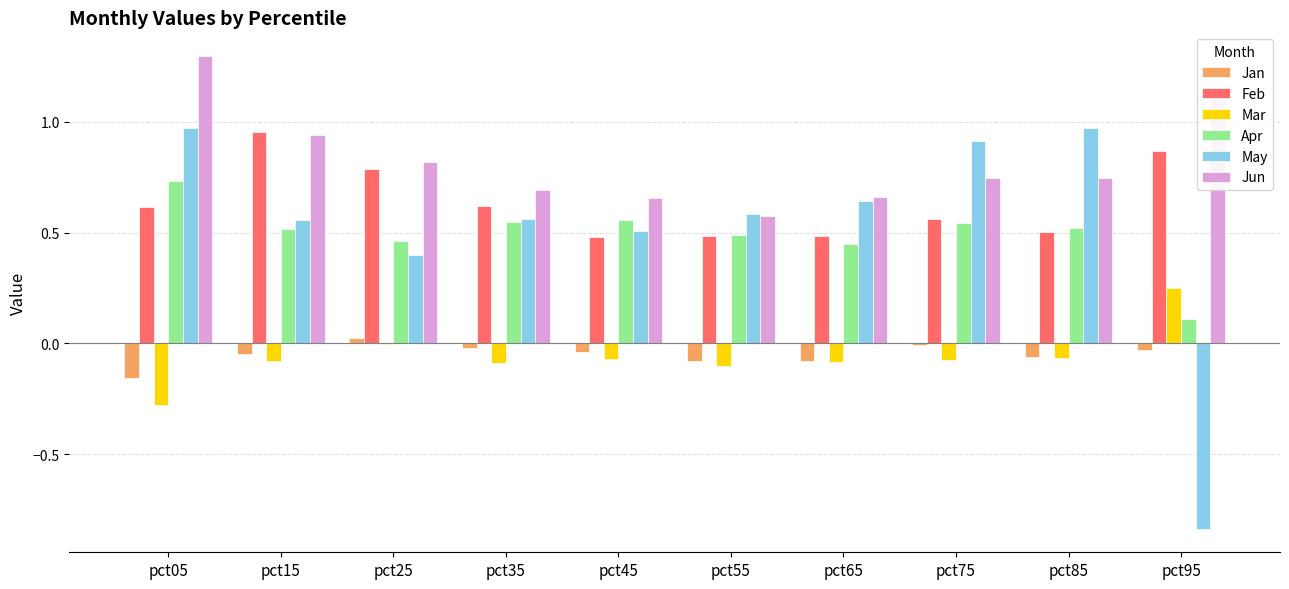

What is the maximum value shown in the chart?

1.3